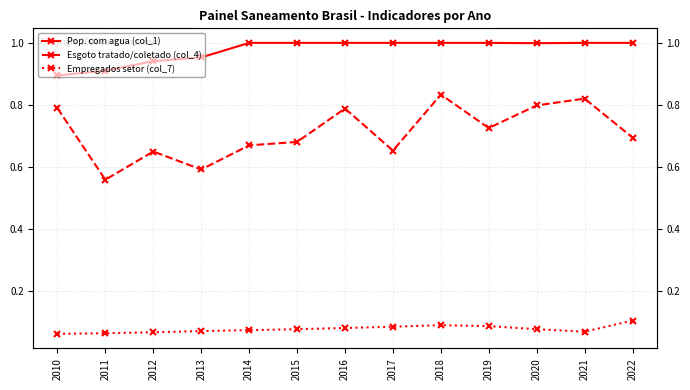

Which category has the highest value in the Esgoto tratado/coletado (col_4) series?

2018